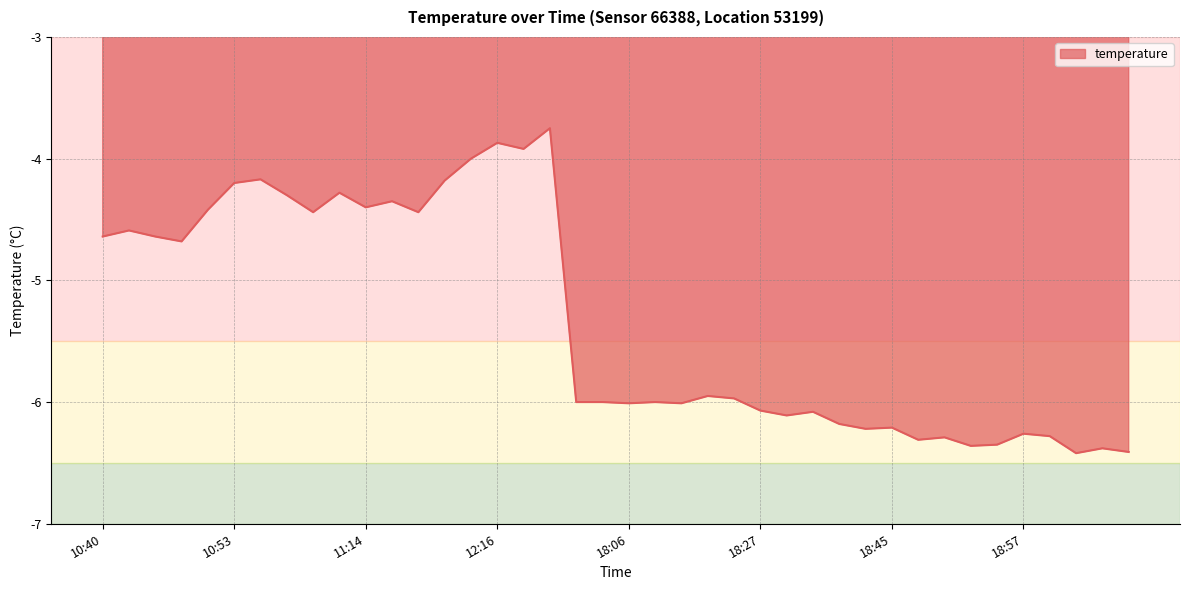

What is the difference between the maximum and minimum values?

2.7